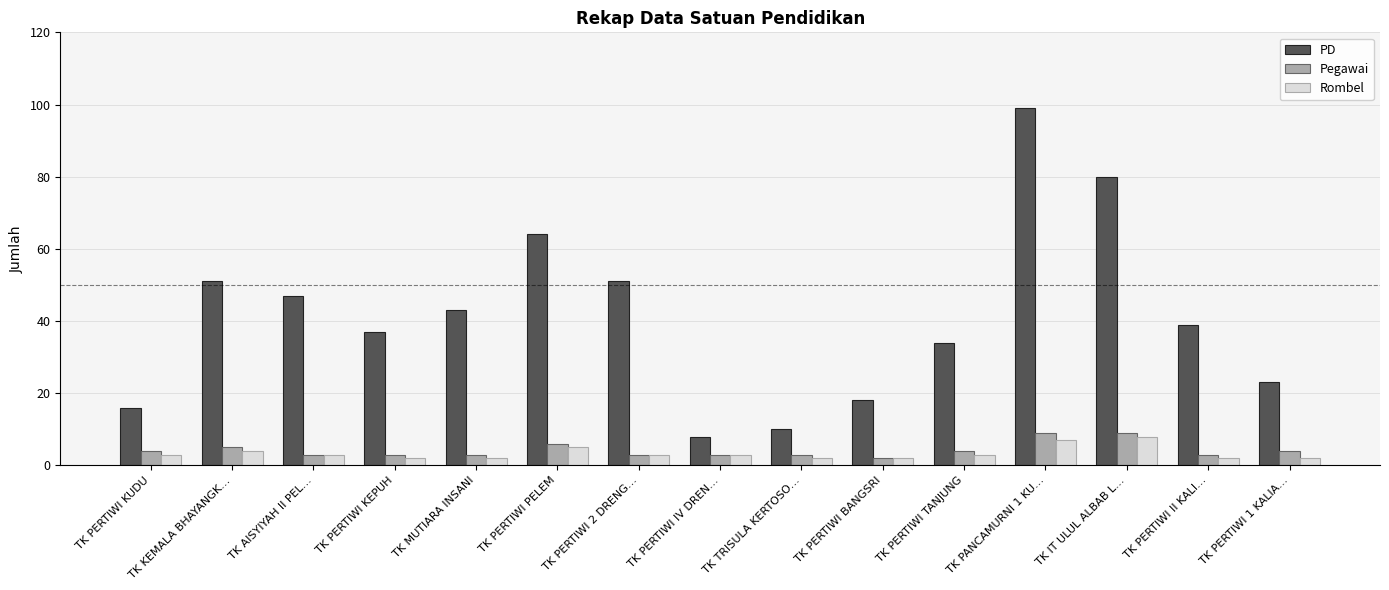

What is the difference between the maximum and minimum values in the PD series?

91